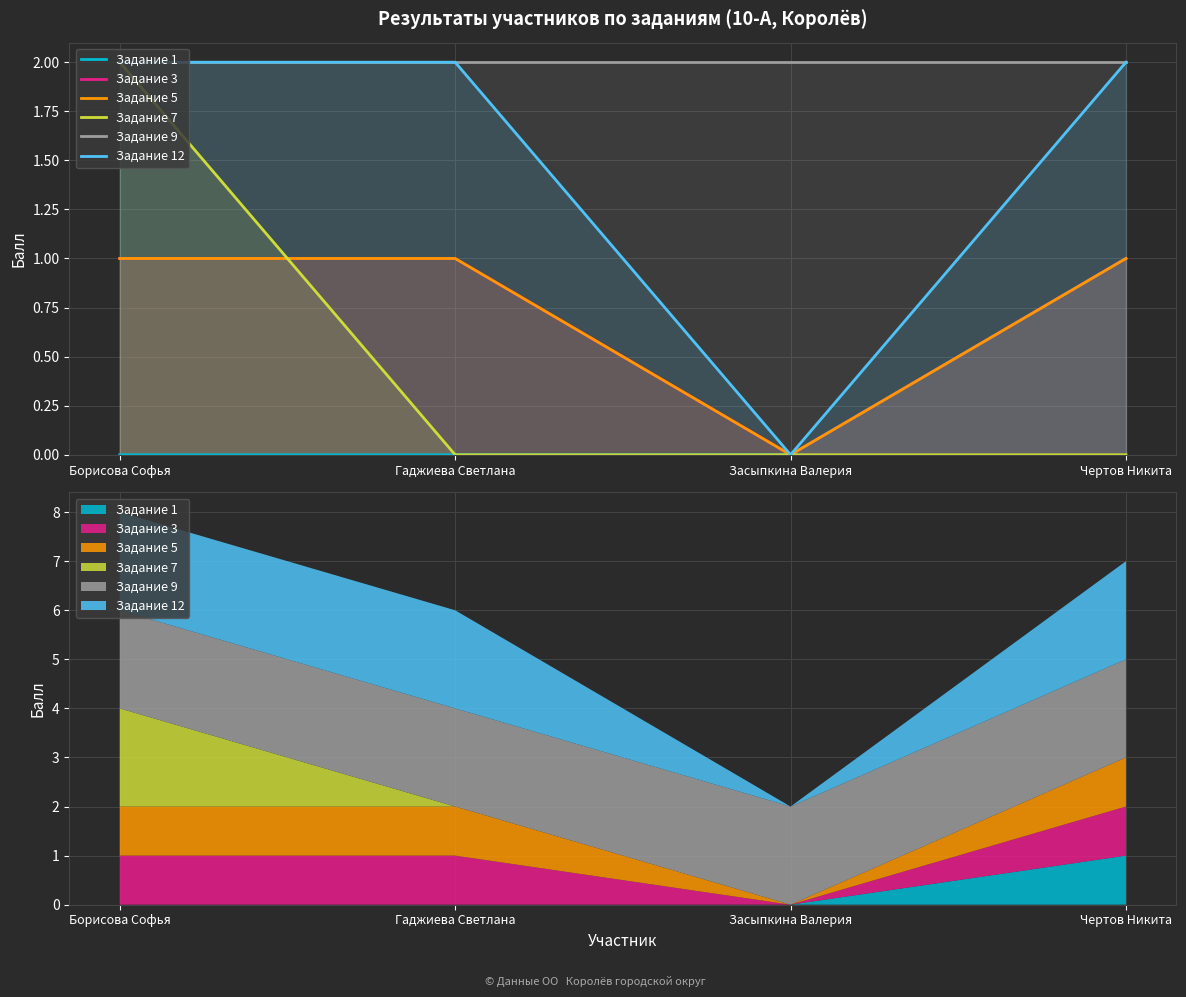

List the series in order of their peak value, lowest first.

Задание 1, Задание 3, Задание 5, Задание 7, Задание 9, Задание 12